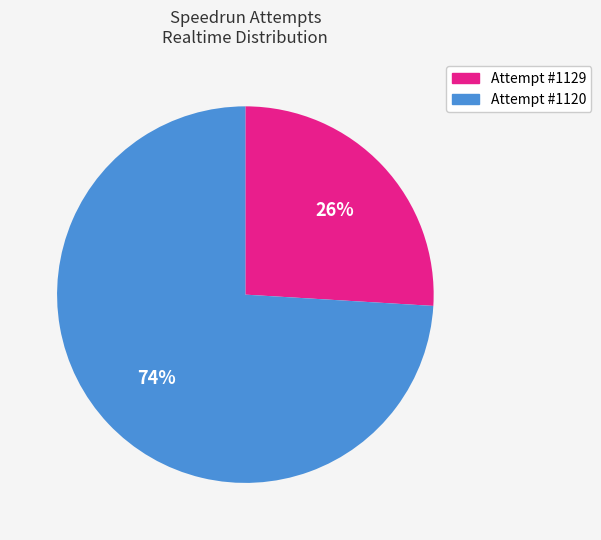

Is there a majority slice in this chart?

Yes